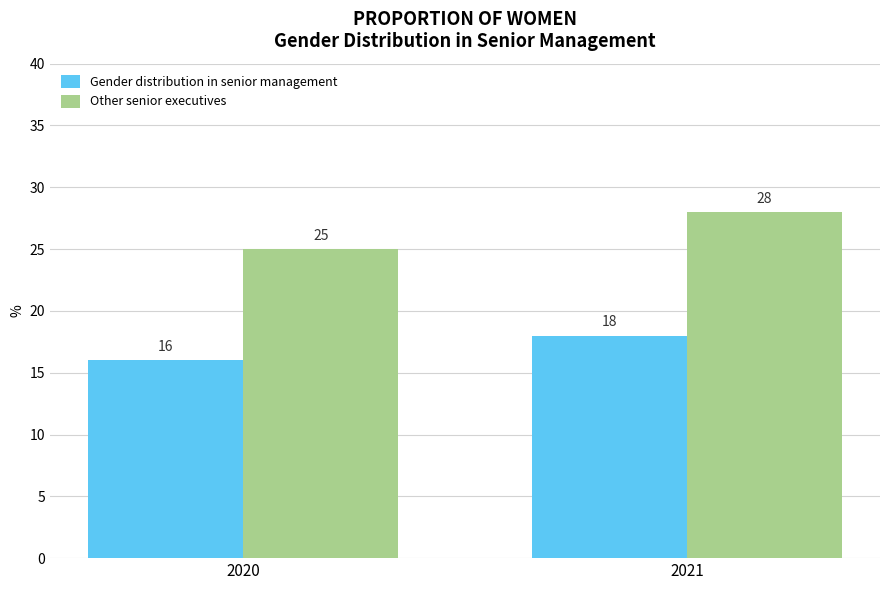

Reading right to left, what are all the values shown in this chart?

Gender distribution in senior management: 18	16
Other senior executives: 28	25